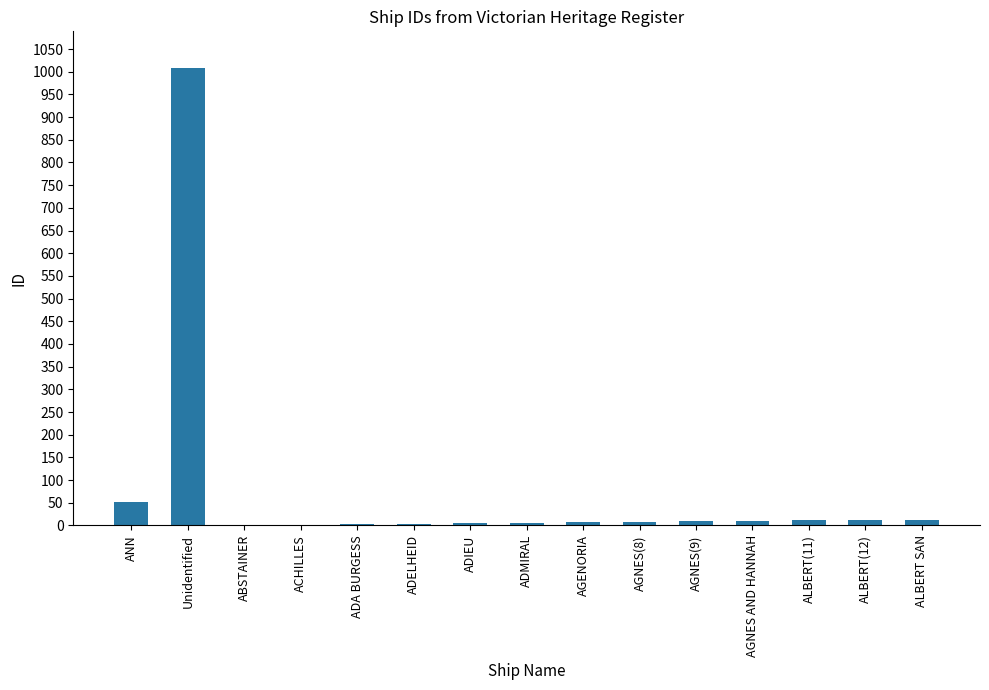

True or false: the data shows 51 at ANN.

True